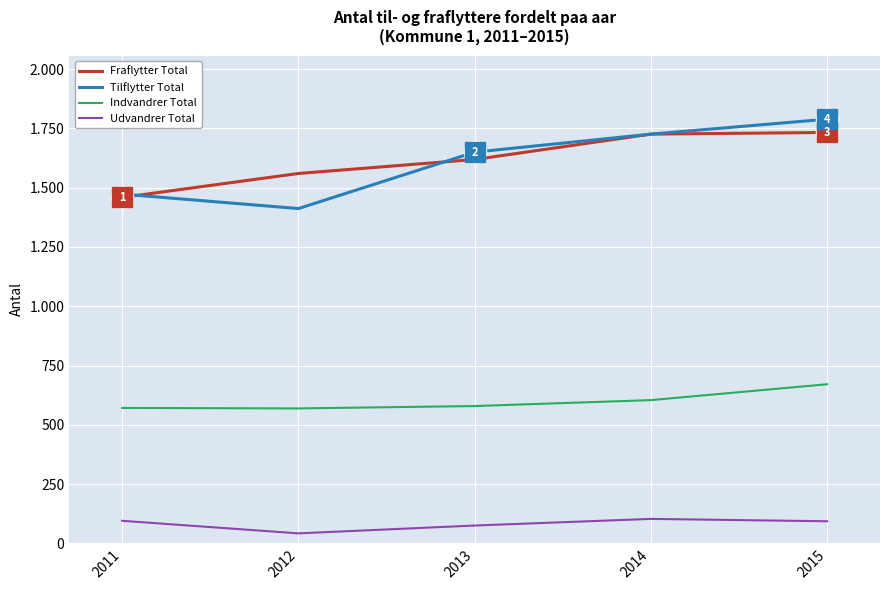

At which category is the sum across all series the highest?

2015